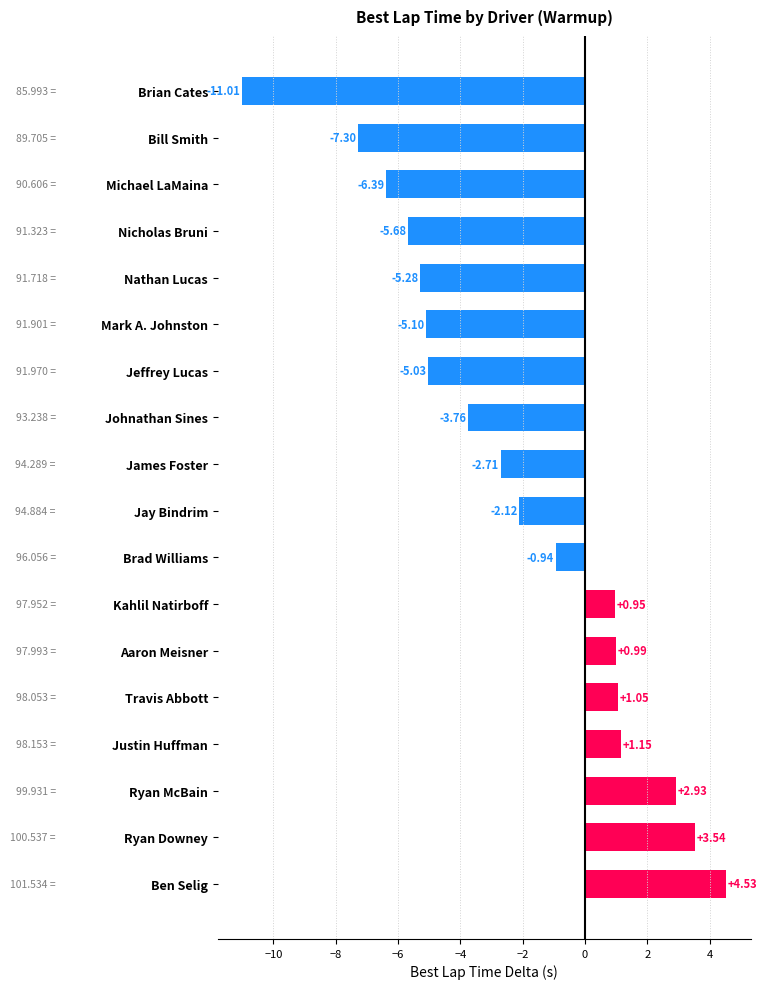

What is the label of the 2nd bar from the top?

Bill Smith